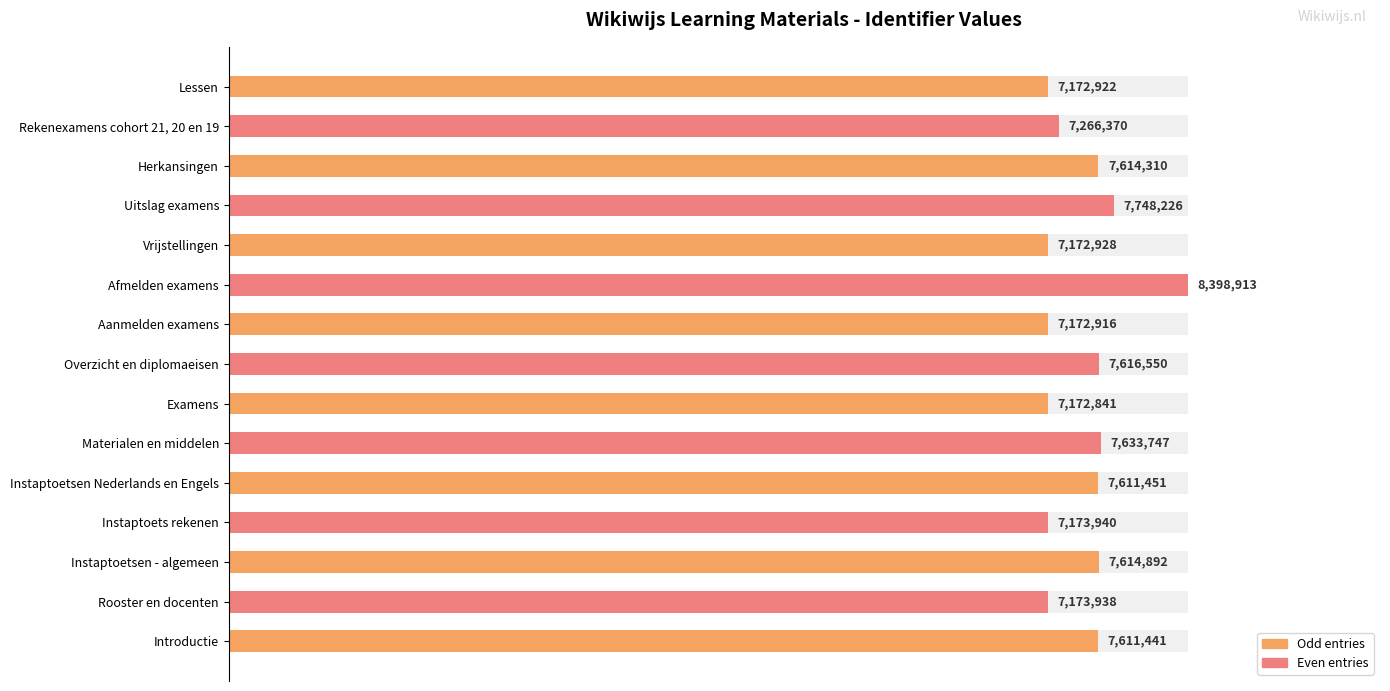

Are the bars grouped side by side (vs. stacked)?

No